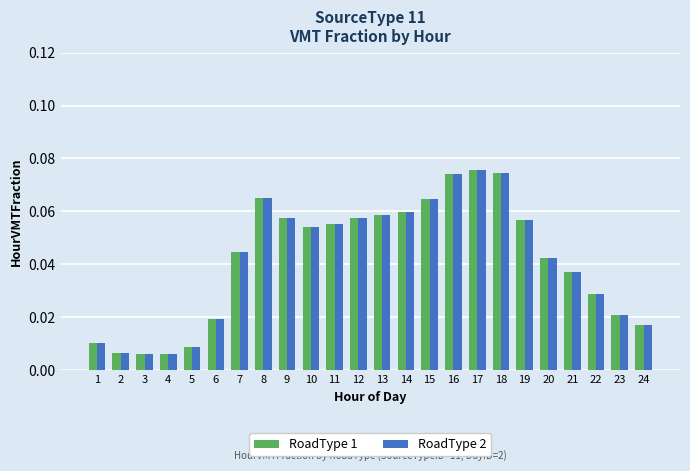

At how many categories does at least one series exceed 0?

24